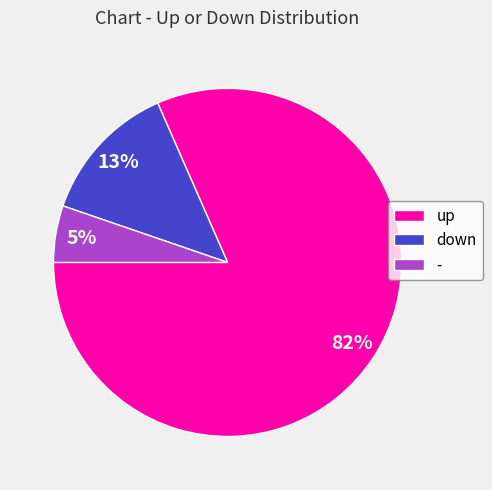

How many slices are in this pie chart?

3